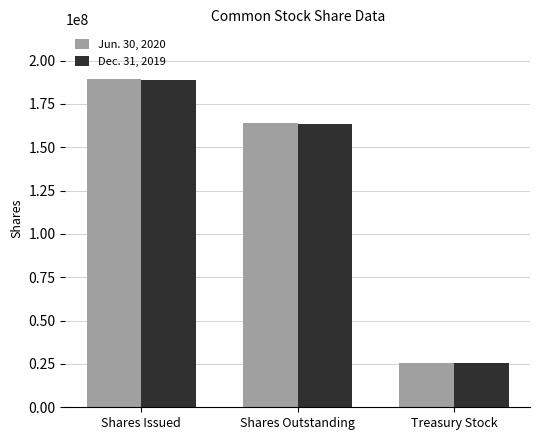

Is the value of Jun. 30, 2020 at Shares Outstanding greater than the value of Dec. 31, 2019 at Treasury Stock?

Yes